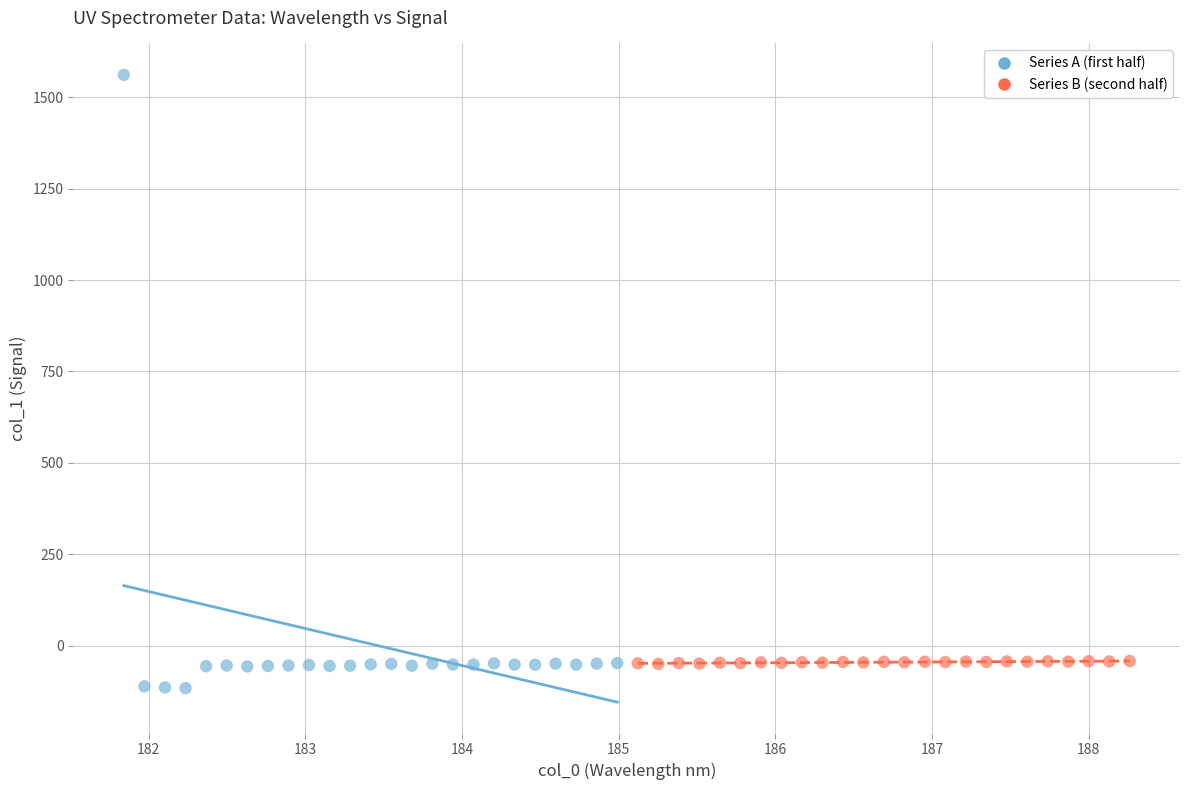

Which series reaches the maximum Y coordinate?

Series A (first half)